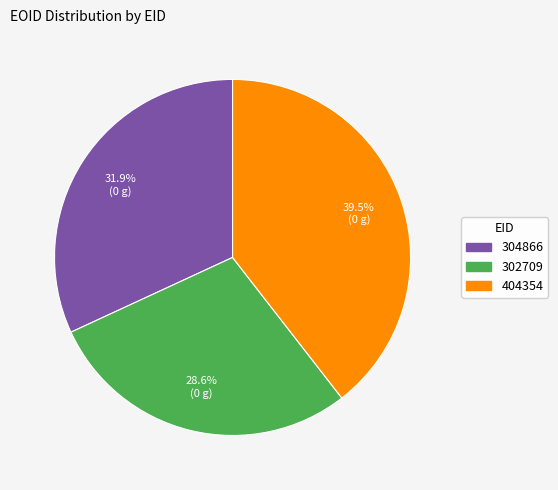

Which category has the biggest portion of the pie?

404354